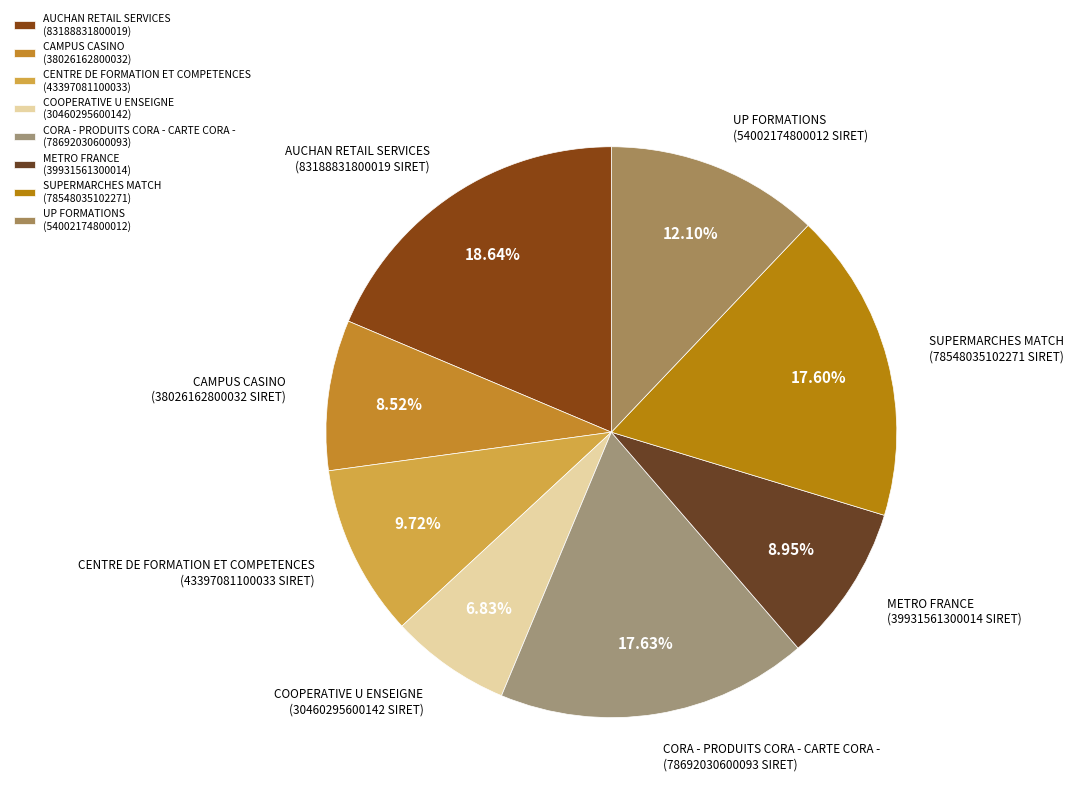

Which slice is the largest?

AUCHAN RETAIL SERVICES